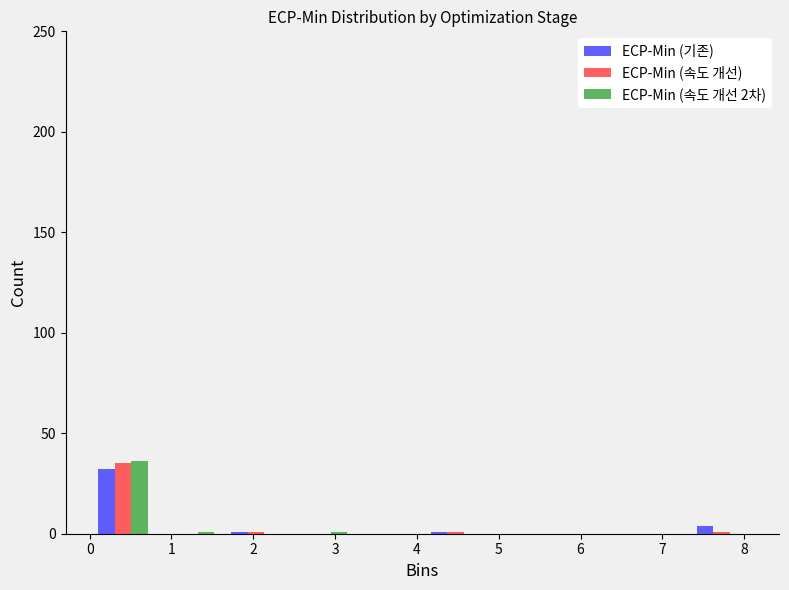

What is the height of the ECP-Min (속도 개선) bar covering 0.0 to 0.8 on the x-axis? Neither the bar edges nor the heights are printed on the chart, so give them approximately, as read against the axes.

35